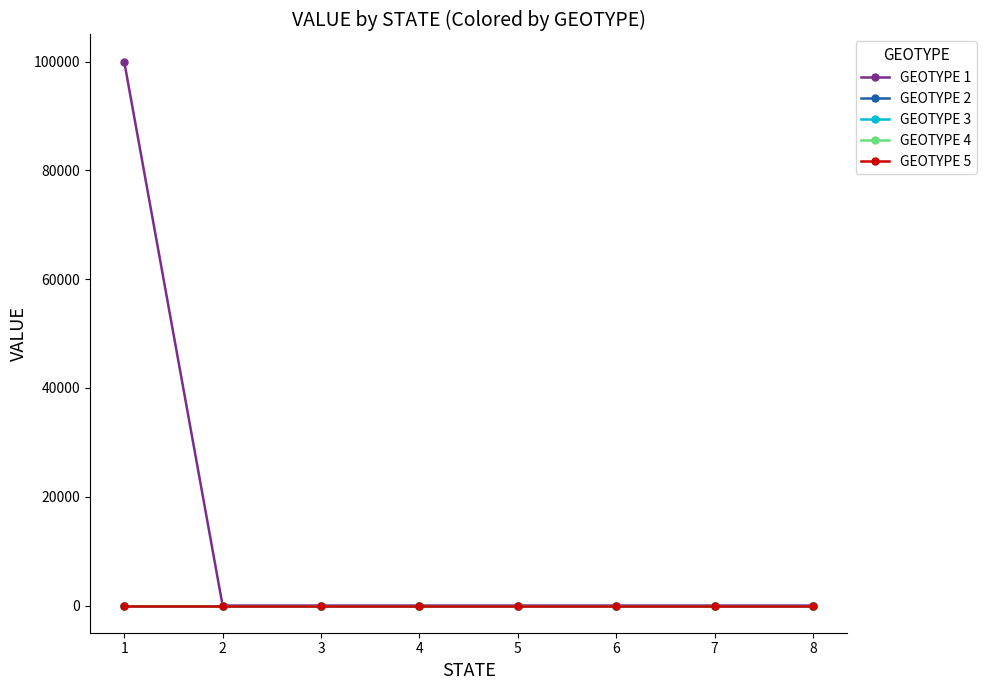

Is this an area chart (filled region under the line)?

No